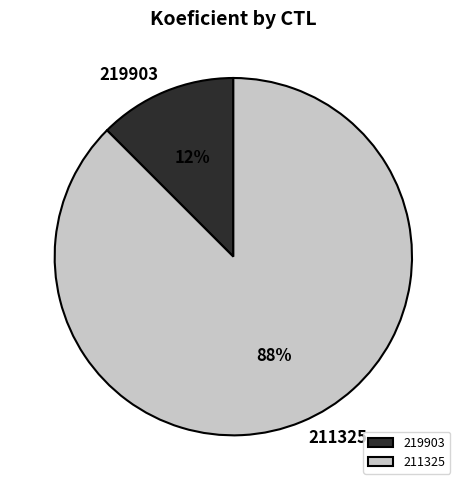

What is the majority slice?

211325